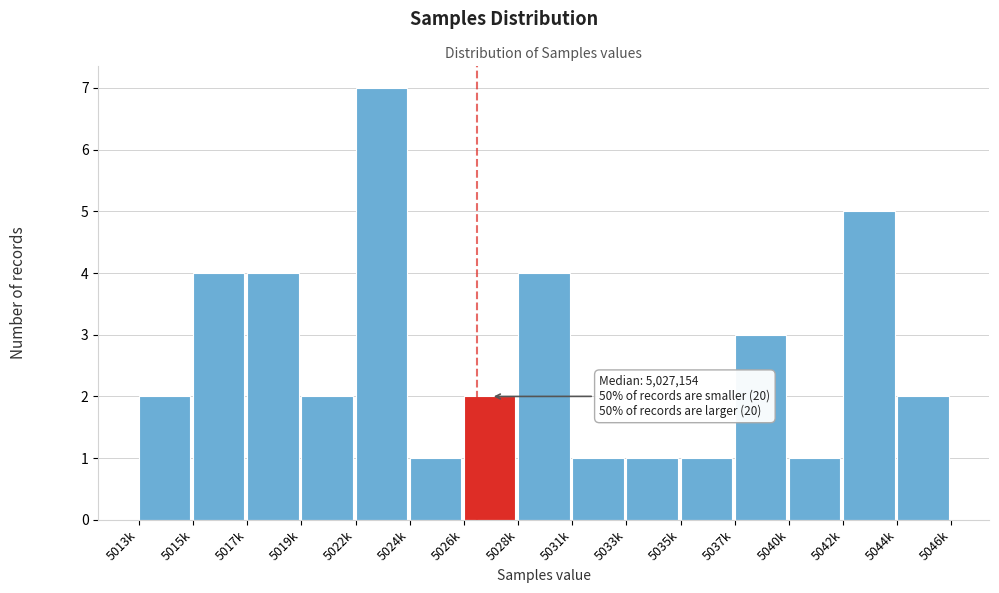

Reading left to right, list all the values displayed in this chart.

5013k=2	5015k=4	5017k=4	5019k=2	5022k=7	5024k=1	5026k=2	5028k=4	5031k=1	5033k=1	5035k=1	5037k=3	5040k=1	5042k=5	5044k=2